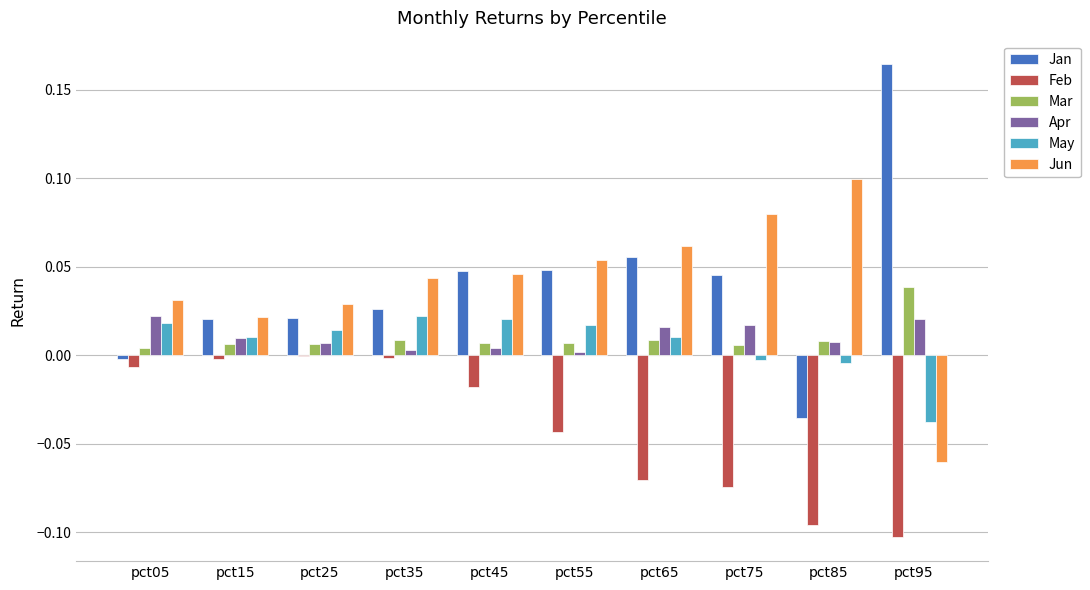

How many groups of bars are there?

10